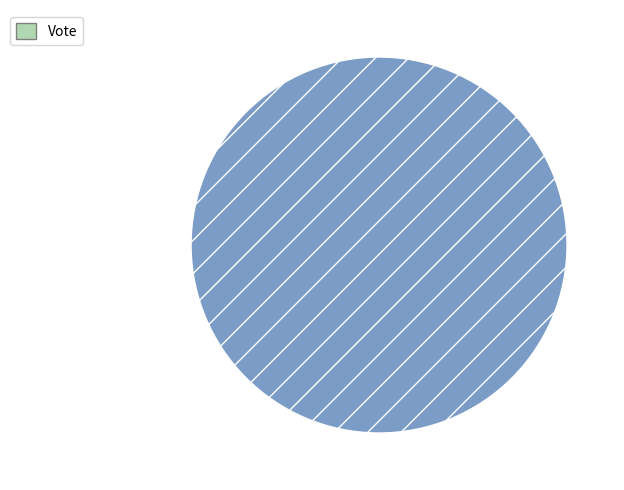

Does any single category account for the majority?

Yes